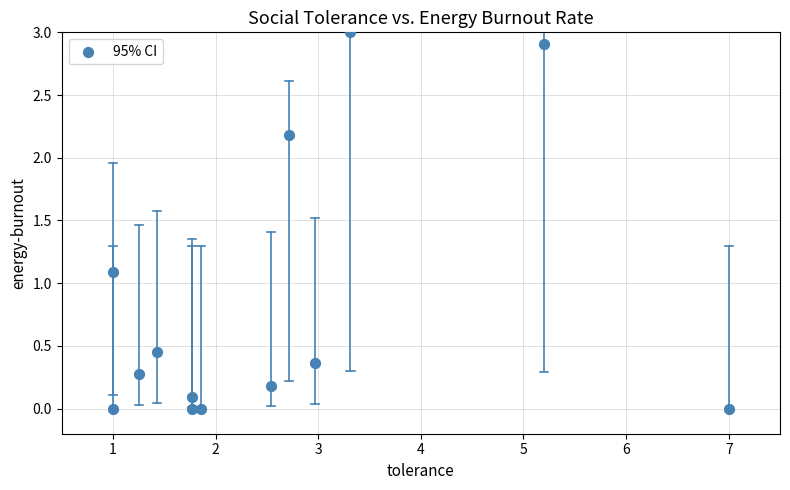

What is the range of Y values (max minus min)?

3.0